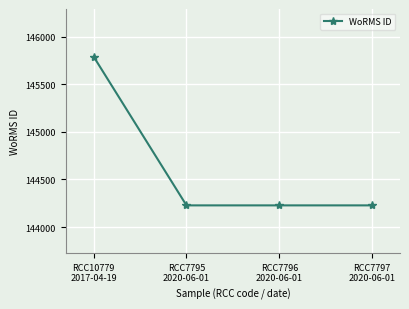

What is the difference between the maximum and second lowest values?

1562